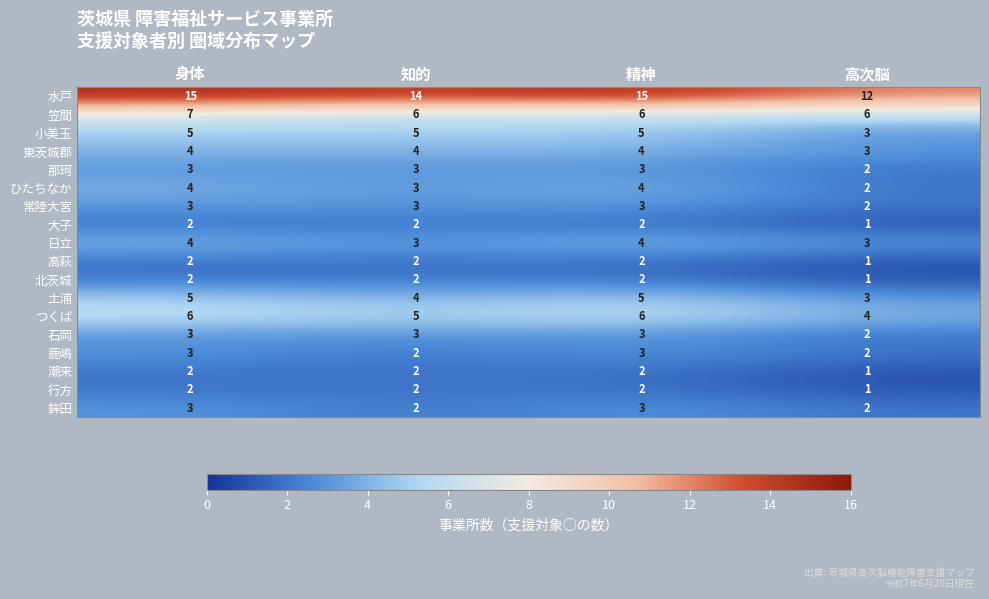

How many 笠間 values are between 6 and 7?

4